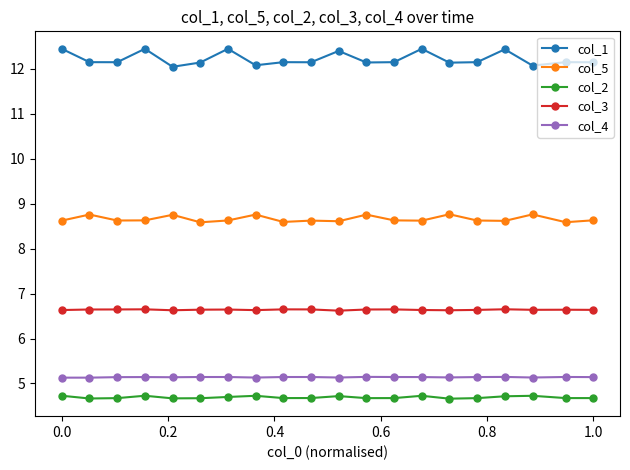

What is the value of the col_5 point at the 7th from the left?

8.6